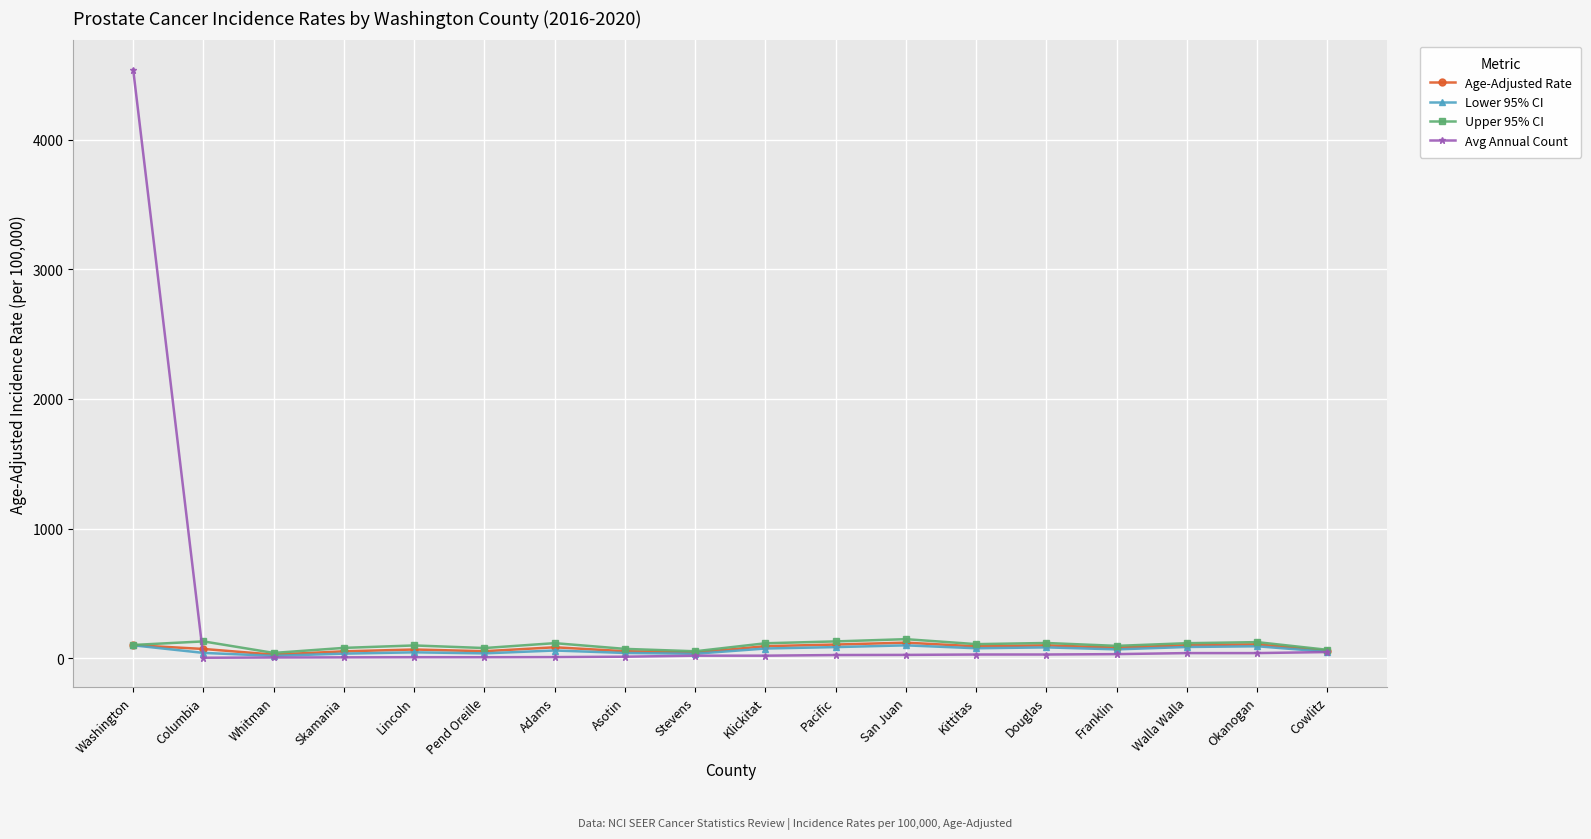

True or false: Upper 95% CI has more than 0 interior local peaks.

True